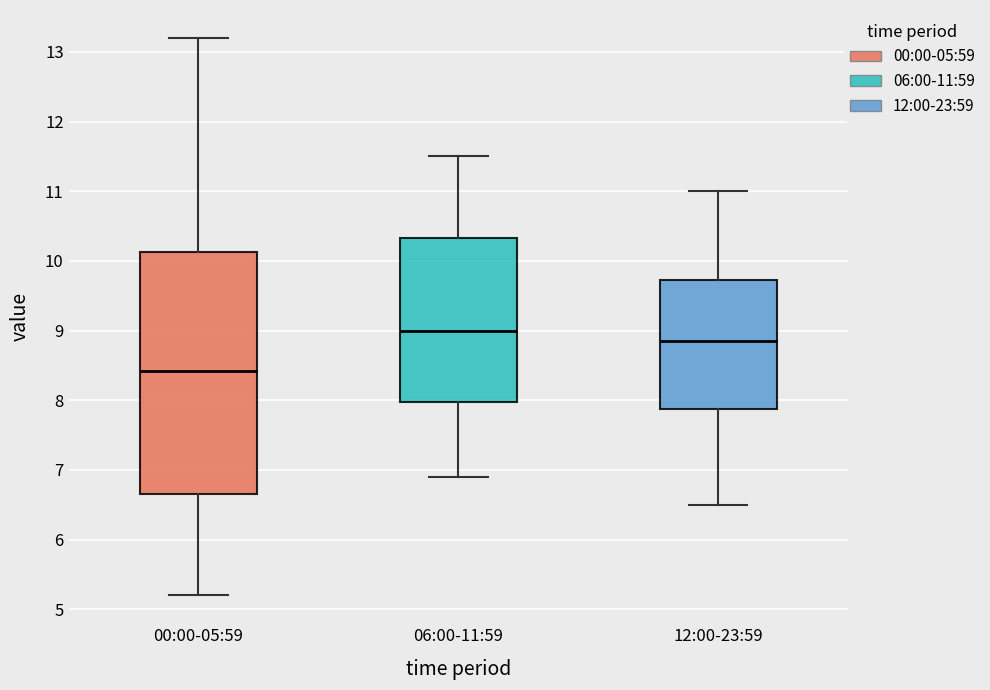

Where does the upper whisker of the box for 06:00-11:59 end on the y-axis? The values are not printed on the chart, so give them approximately, as read against the axis.

11.5